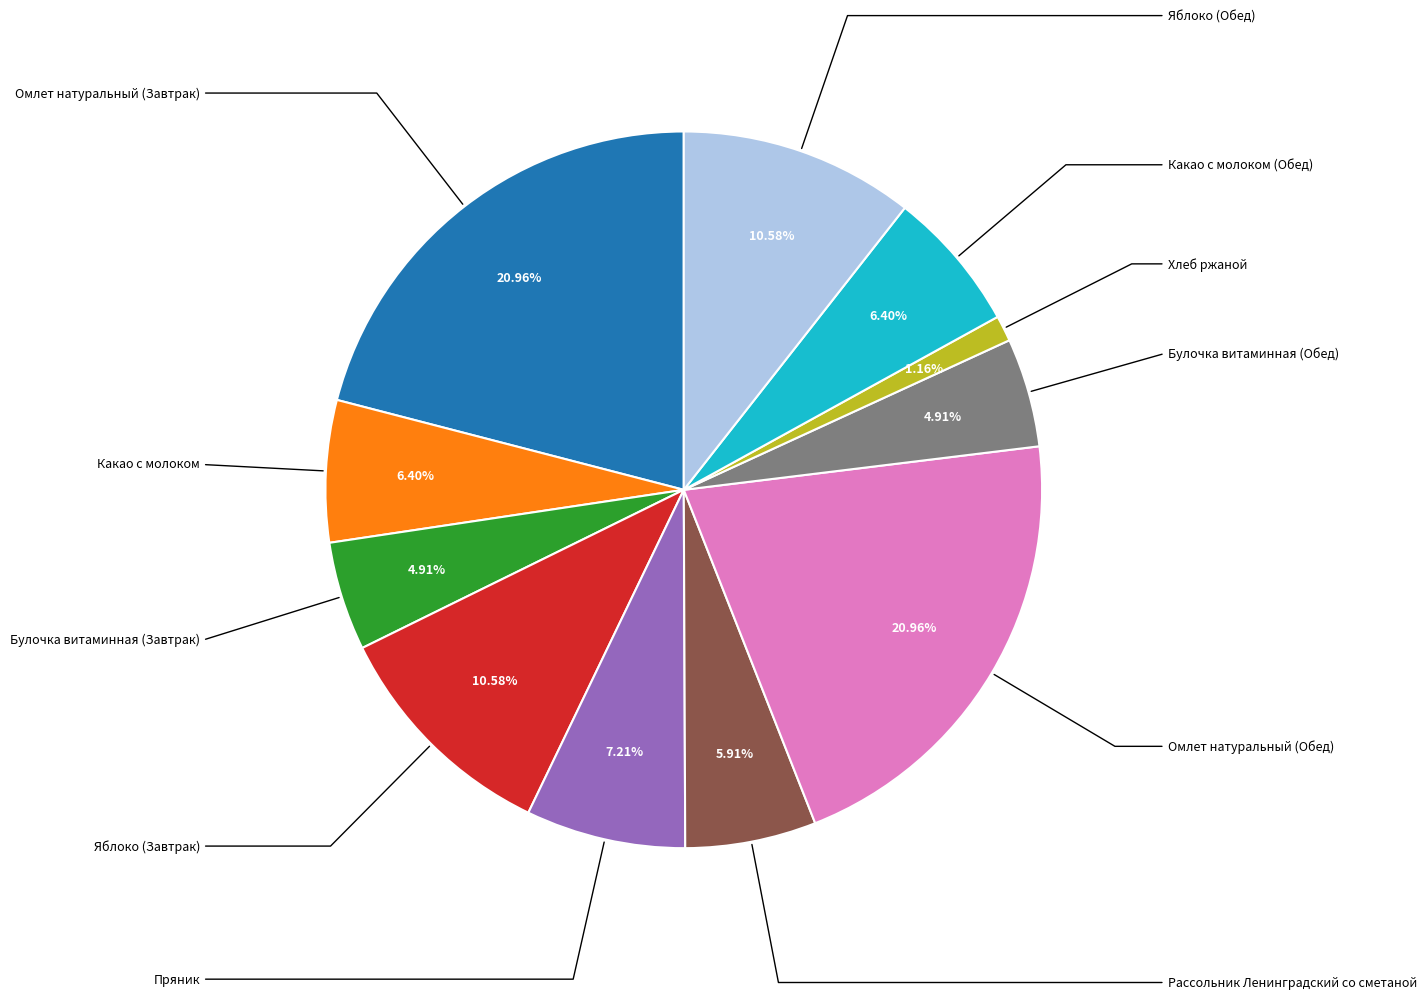

Is there a majority slice in this chart?

No